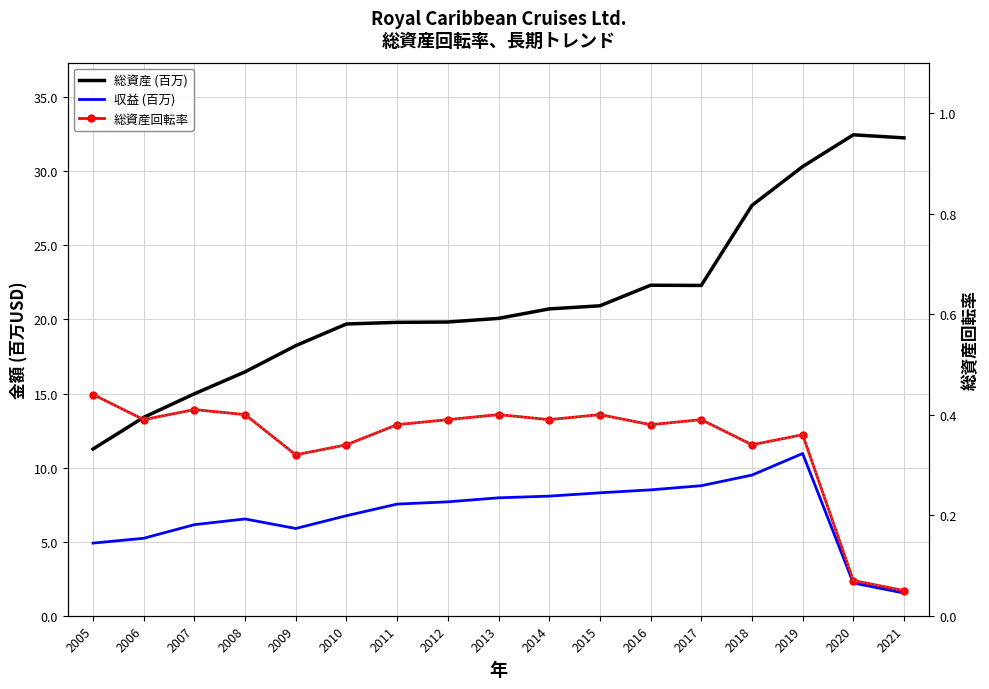

Reading left to right, what are all the values shown in this chart?

総資産 (百万): 2005=11.3	2006=13.4	2007=15.0	2008=16.5	2009=18.2	2010=19.7	2011=19.8	2012=19.8	2013=20.1	2014=20.7	2015=20.9	2016=22.3	2017=22.3	2018=27.7	2019=30.3	2020=32.5	2021=32.3
収益 (百万): 2005=4.9	2006=5.2	2007=6.1	2008=6.5	2009=5.9	2010=6.8	2011=7.5	2012=7.7	2013=8.0	2014=8.1	2015=8.3	2016=8.5	2017=8.8	2018=9.5	2019=11.0	2020=2.2	2021=1.5
総資産回転率: 2005=0.4	2006=0.4	2007=0.4	2008=0.4	2009=0.3	2010=0.3	2011=0.4	2012=0.4	2013=0.4	2014=0.4	2015=0.4	2016=0.4	2017=0.4	2018=0.3	2019=0.4	2020=0.1	2021=0.1